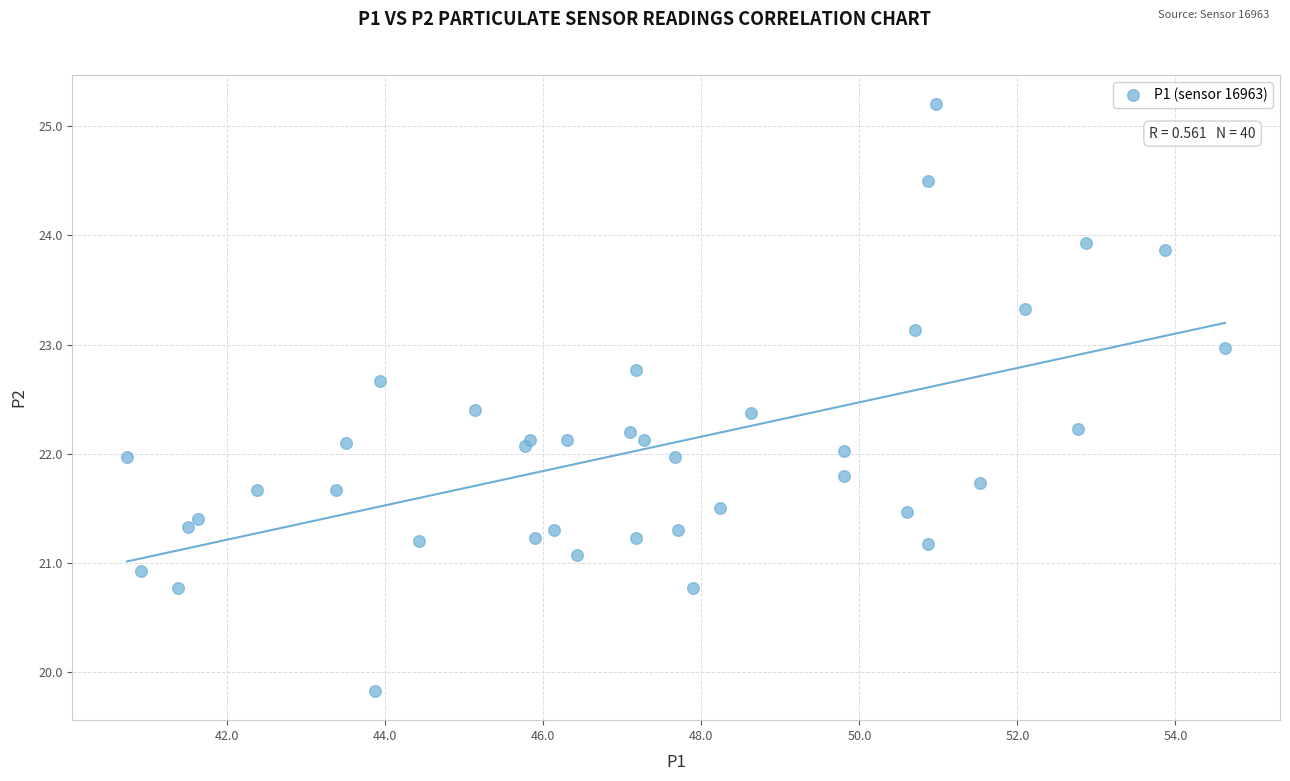

What is the range of Y values (max minus min)?

5.4